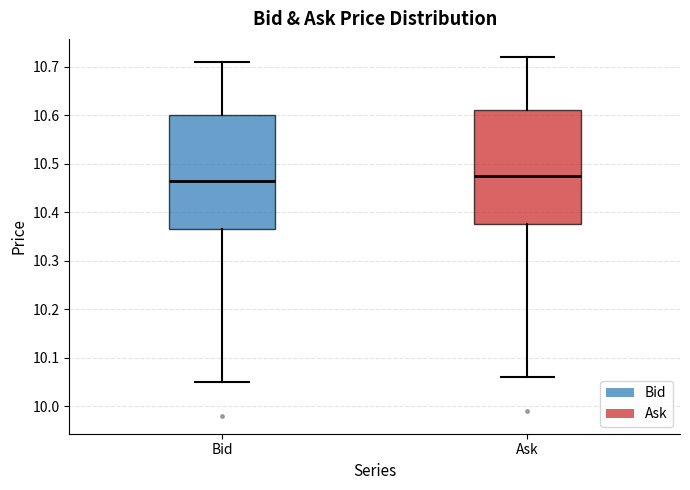

Reading left to right, transcribe this box plot: for each box, give where its median line is, the range the box spans, and where its two whiskers end, as read against the y-axis. The values are not printed on the chart, so give them approximately, as read against the axis.

Bid: median 10.47, box 10.37 to 10.60, whiskers 10.05 to 10.71
Ask: median 10.48, box 10.38 to 10.61, whiskers 10.06 to 10.72